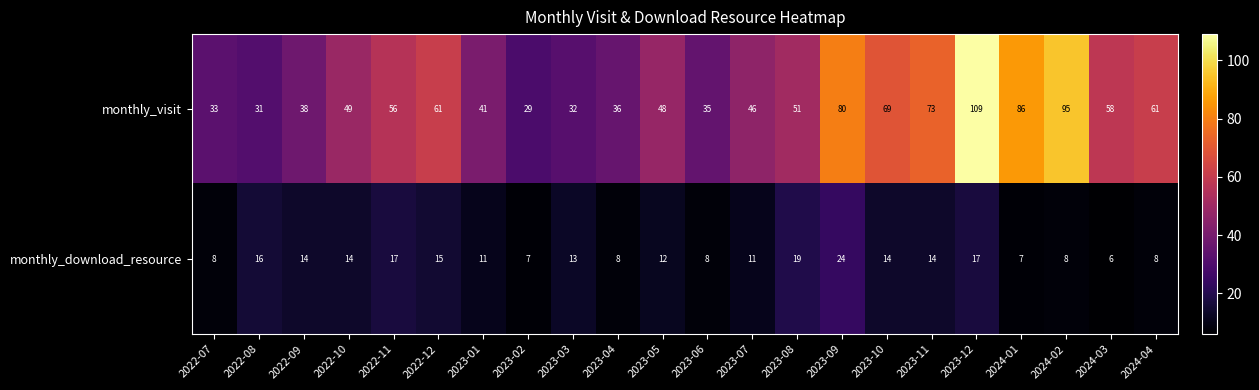

At which category is the sum across all series the highest?

2023-12